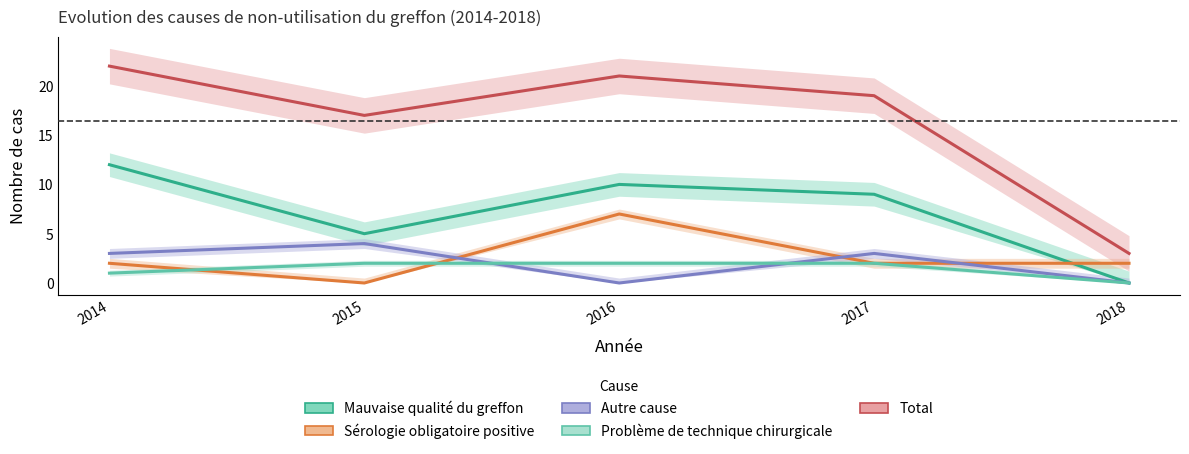

Reading right to left, transcribe all the data shown in this chart.

Mauvaise qualité du greffon: 0	9	10	5	12
Sérologie obligatoire positive: 2	2	7	0	2
Autre cause: 0	3	0	4	3
Problème de technique chirurgicale: 0	2	2	2	1
Total: 3	19	21	17	22